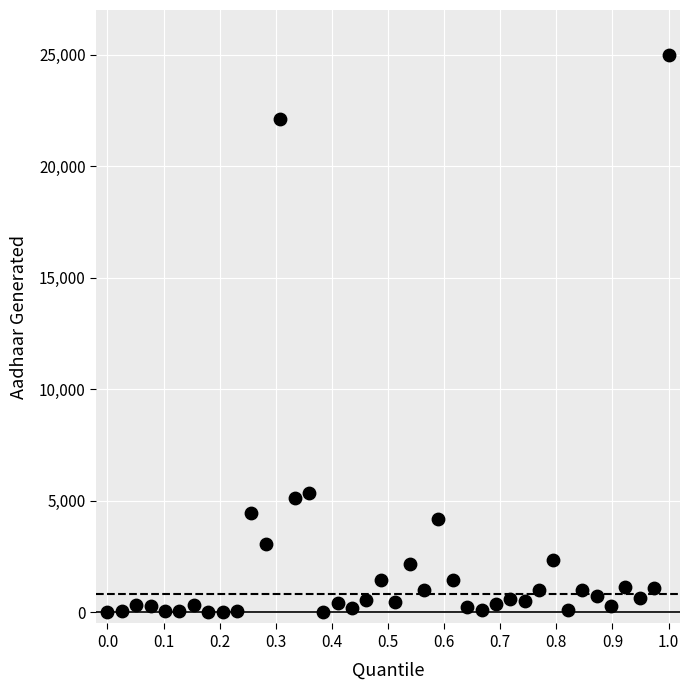

What is the range of Y values (max minus min)?

24971